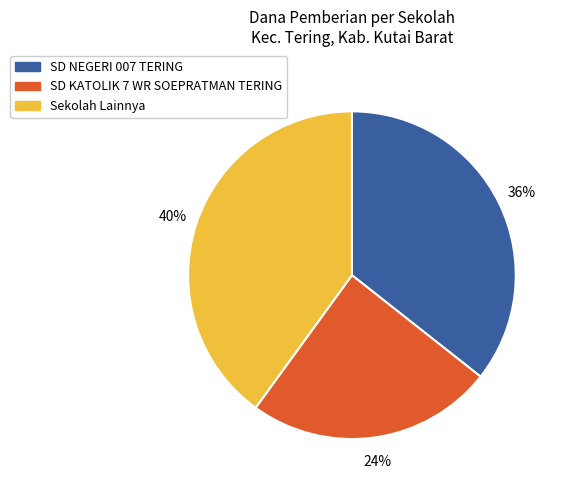

What is the ratio of the value at SD KATOLIK 7 WR SOEPRATMAN TERING to the value at Sekolah Lainnya?

0.6